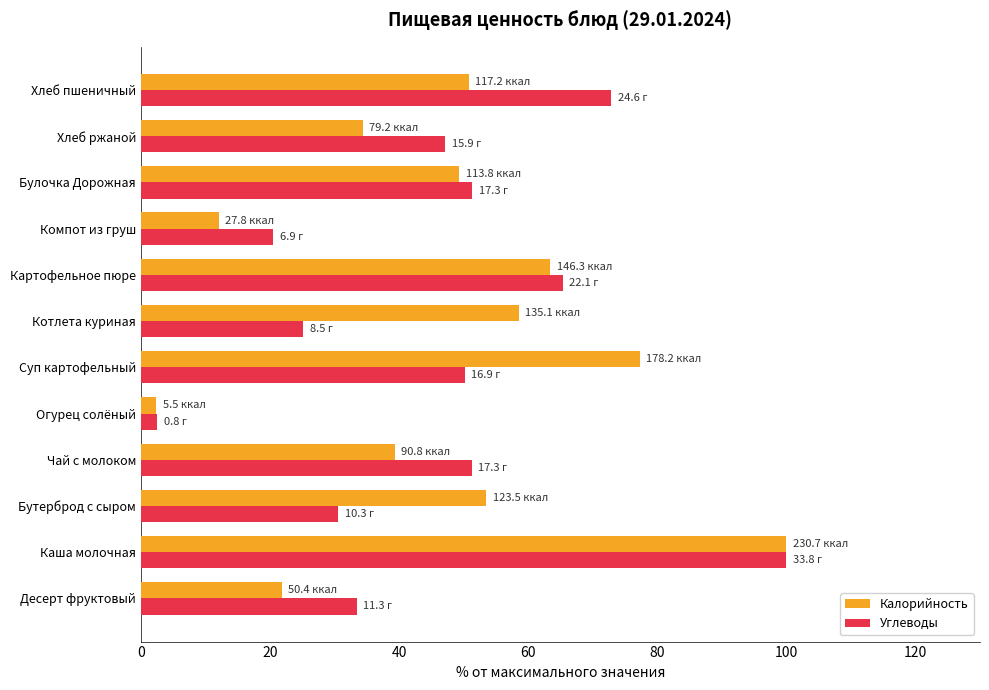

What are all the series names shown in the legend?

Калорийность, Углеводы